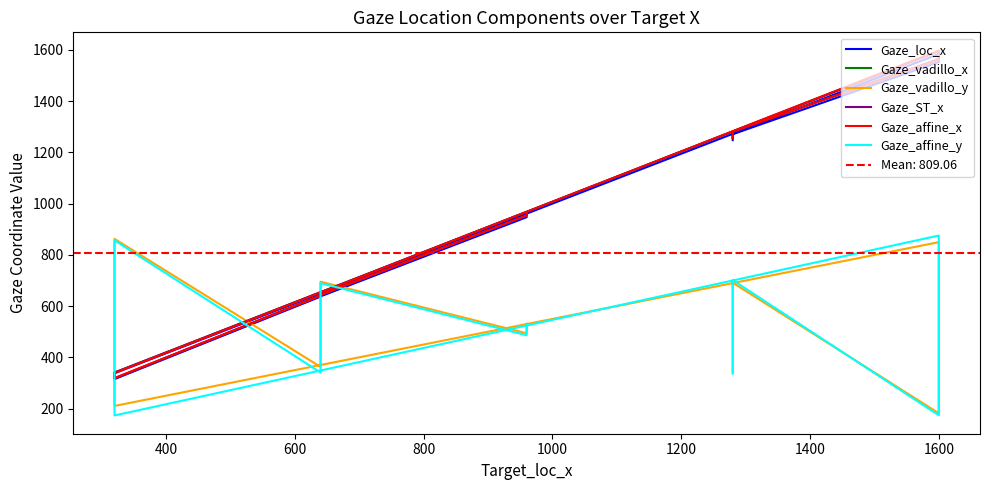

What is the difference between the maximum and minimum values in the Gaze_loc_x series?

1269.0